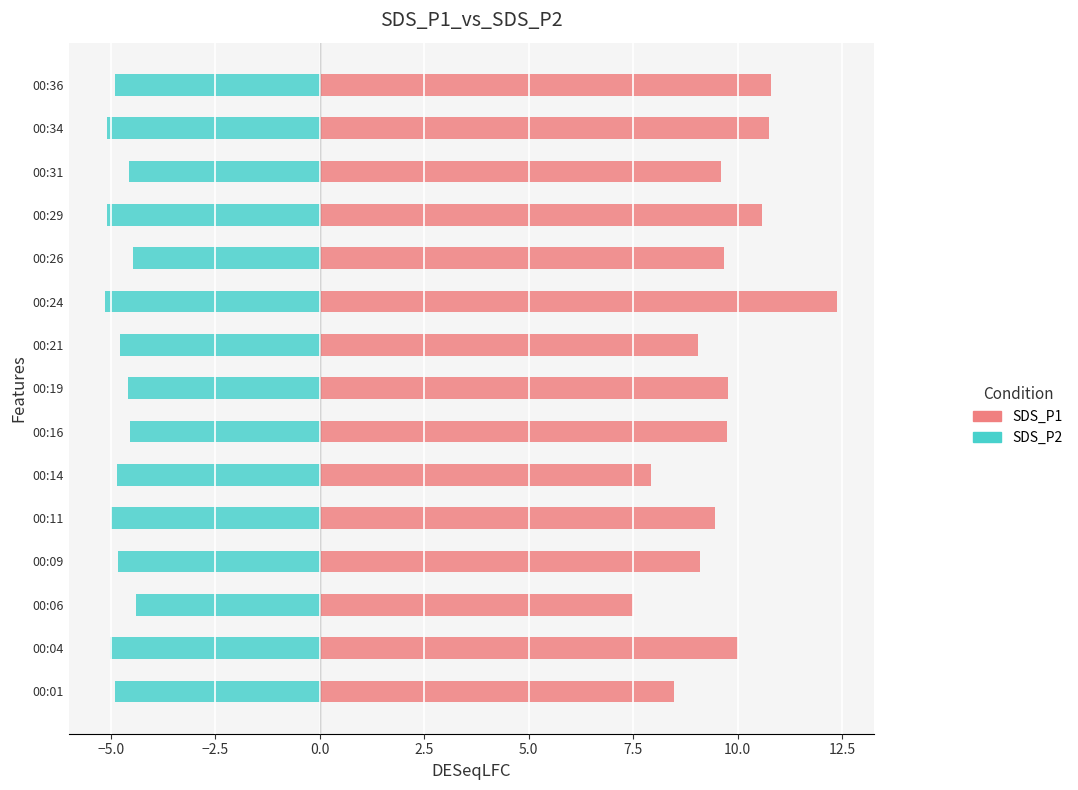

Is the value of SDS_P2 at 00:29 greater than the value of SDS_P1 at 00:04?

No